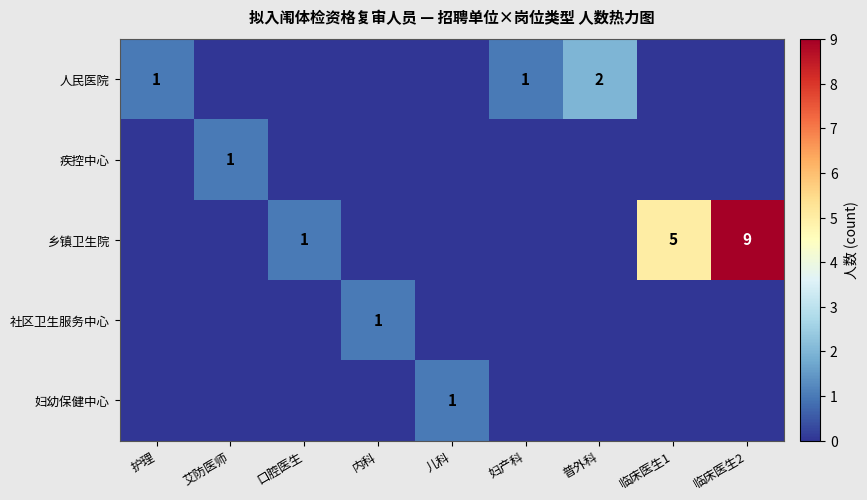

The value of 乡镇卫生院 at 口腔医生 is 1. True or false?

True